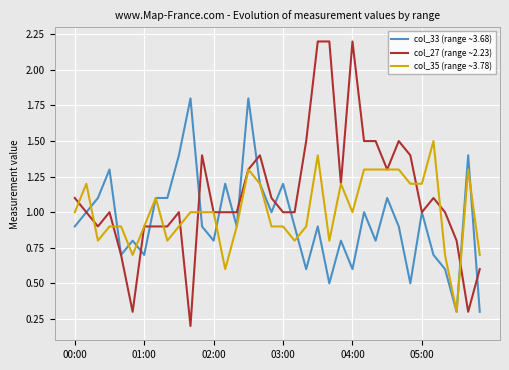

What is the minimum value for col_35 (range ~3.78)?

0.3